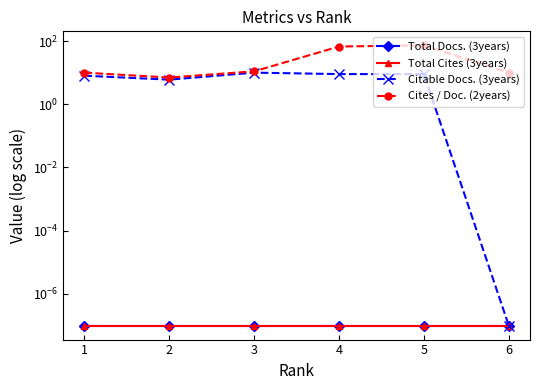

What is the spread (max minus min) of values at 6?

10.0